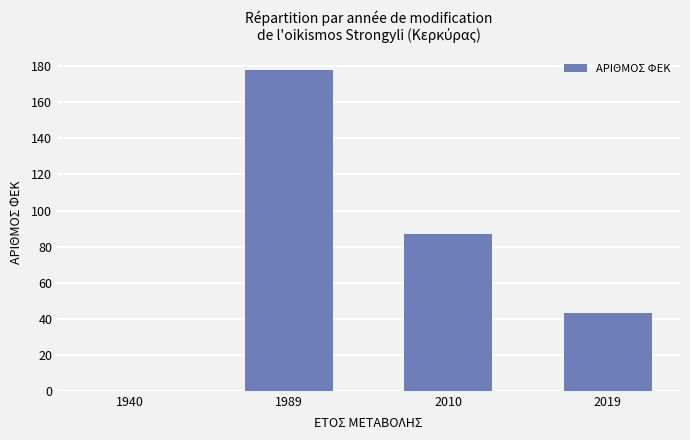

Is it true that the value at 2010 is 87?

True